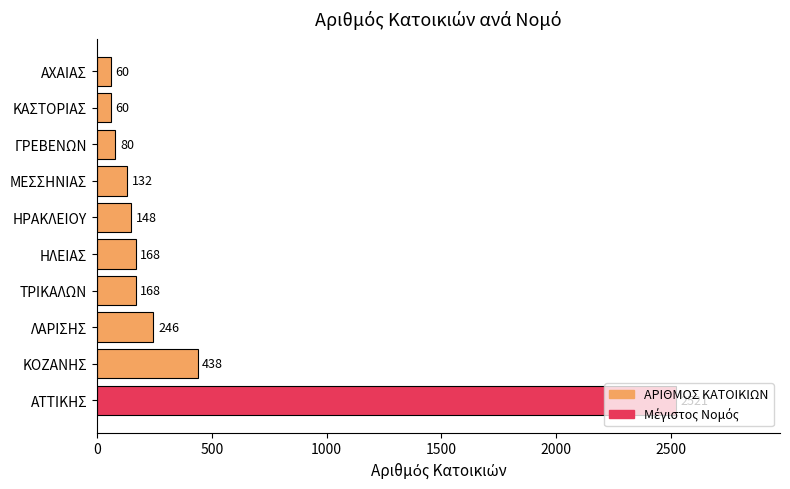

What is the difference between the second highest and minimum values?

378